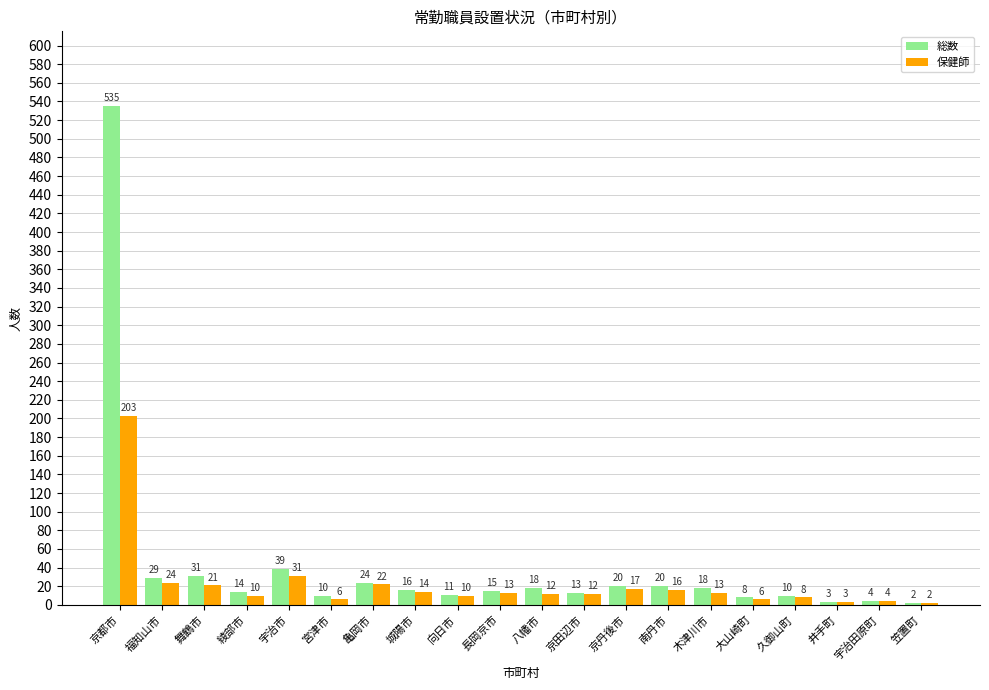

At which label is 総数 closest to 268?

宇治市